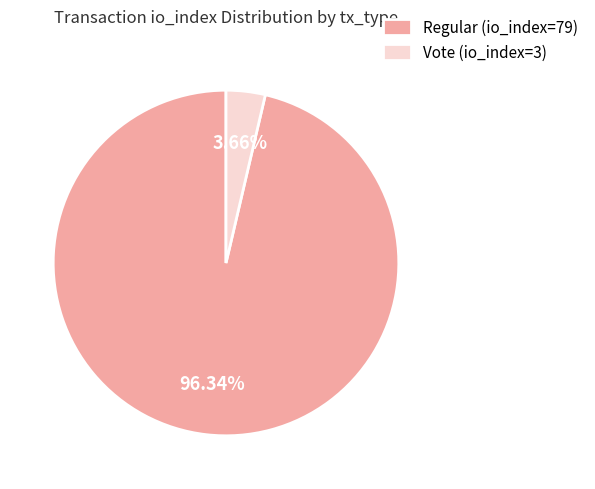

To the nearest percent, what percentage of the pie is Vote (io_index=3)?

4%